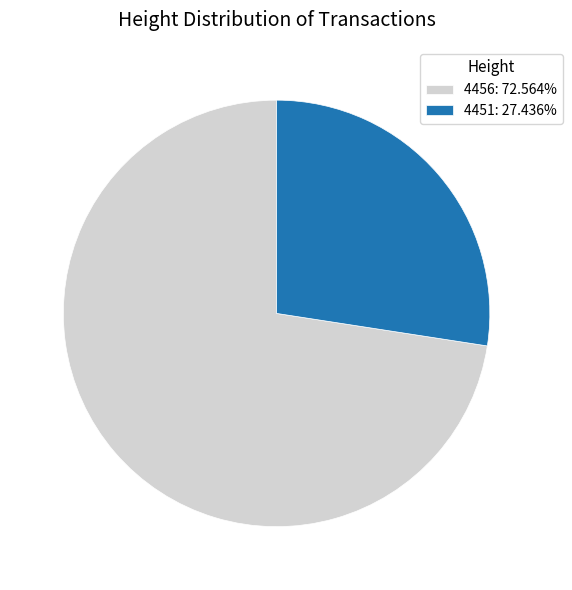

Is 4451 the majority of the pie?

No